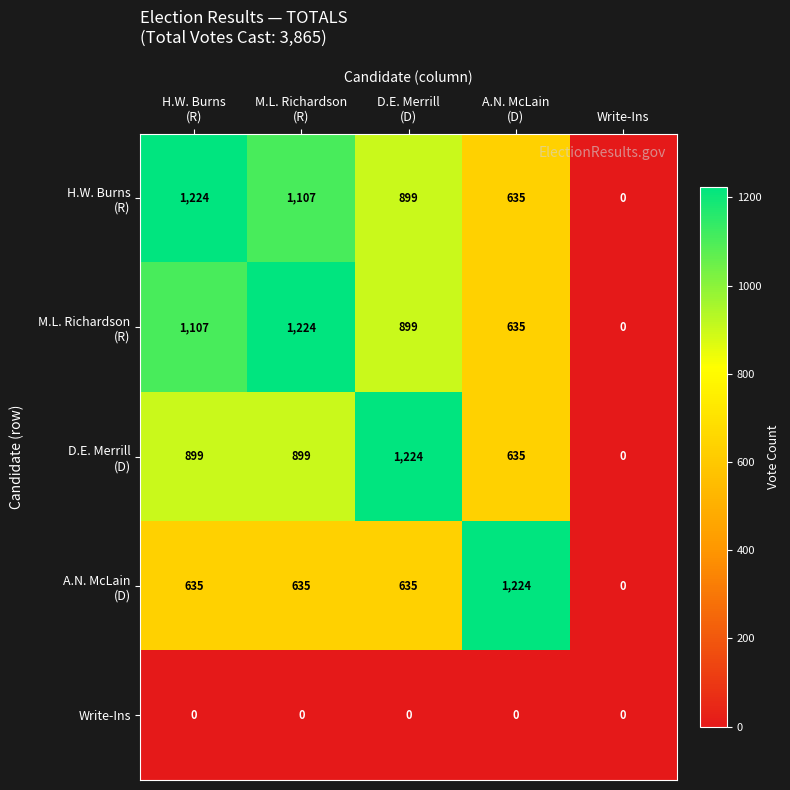

At how many categories does at least one series exceed 792?

4